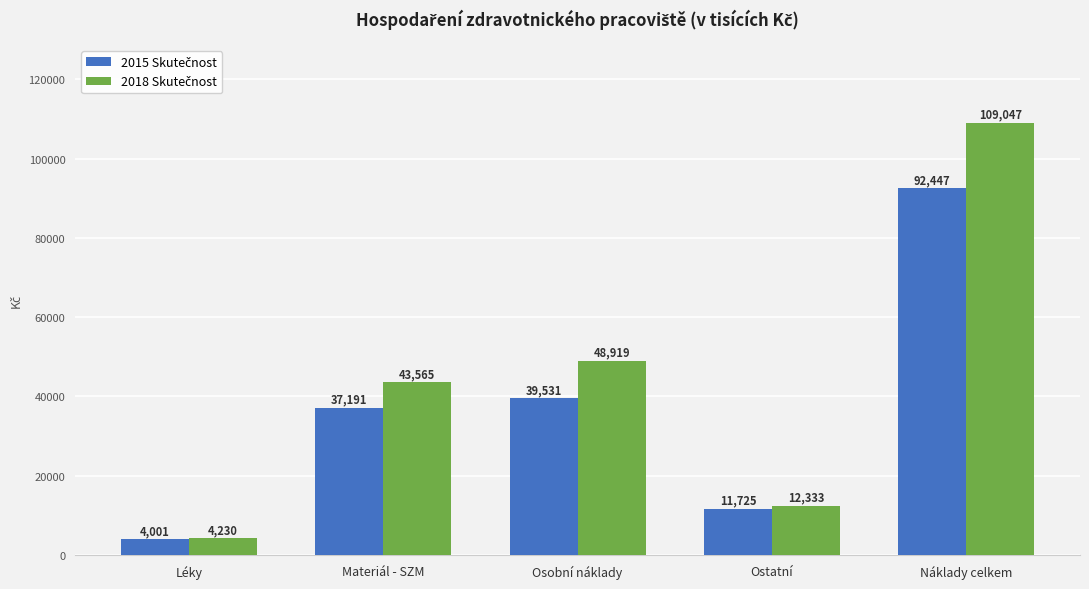

At which category is the sum across all series the highest?

Náklady celkem